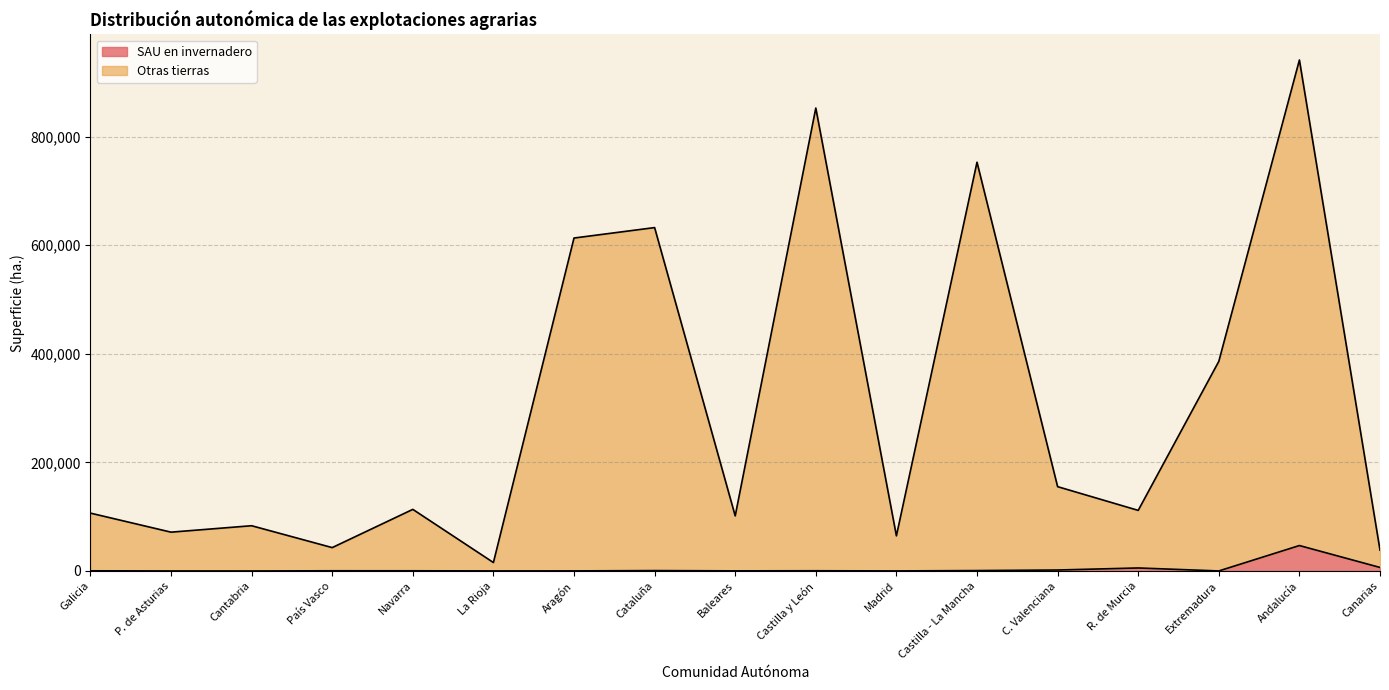

List the series in order of their overall mean, lowest first.

SAU en invernadero, Otras tierras